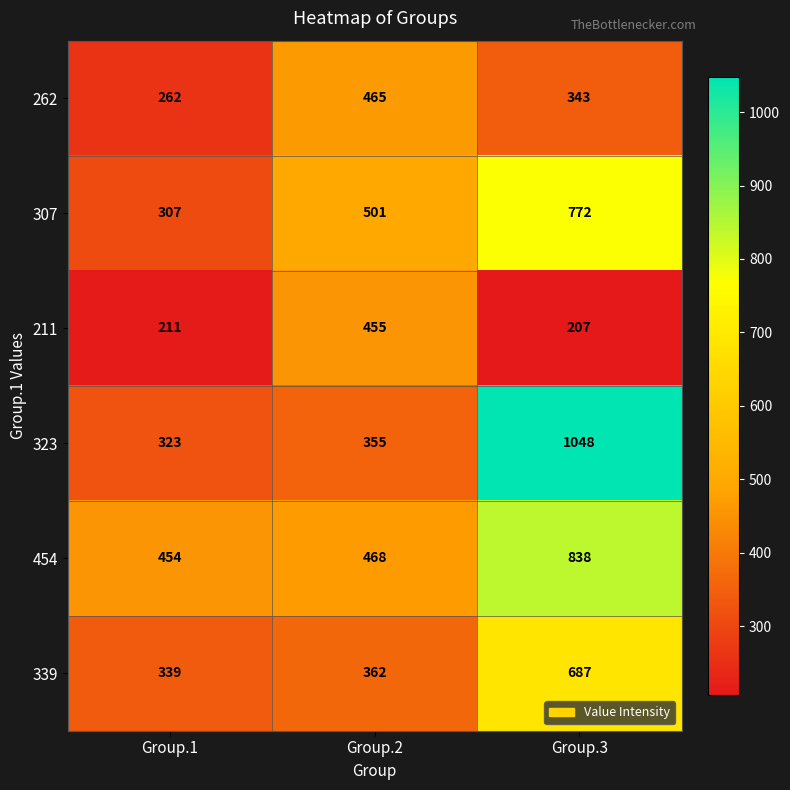

The value of 262 at Group.3 is 343. True or false?

True